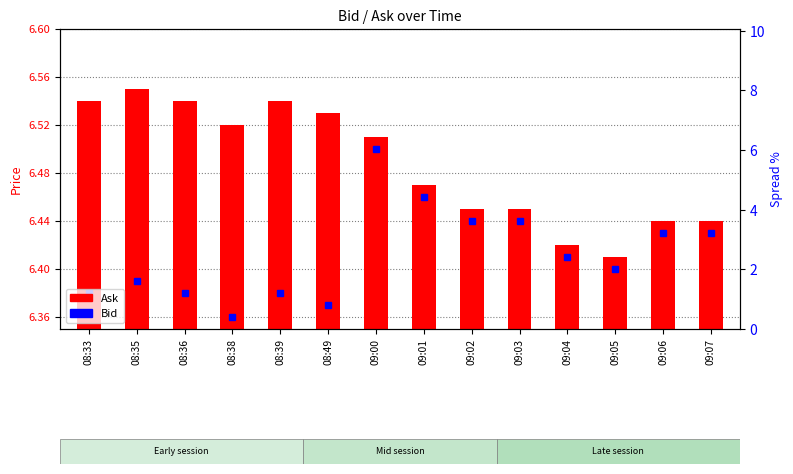

What is the difference between the second highest and second lowest values?

0.1